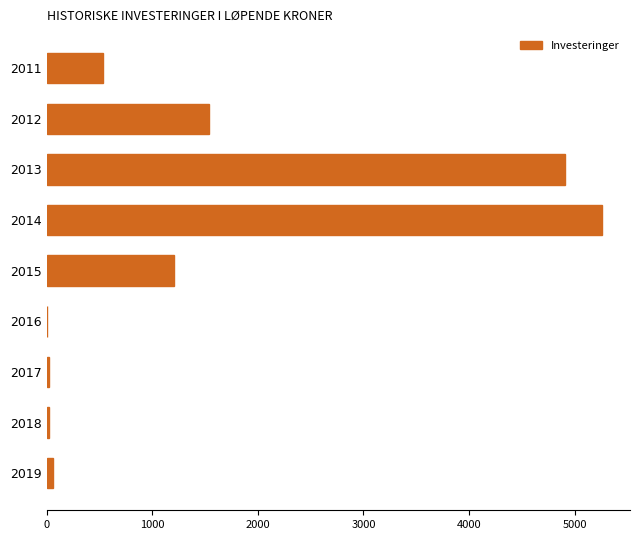

What is the greatest value displayed?

5261